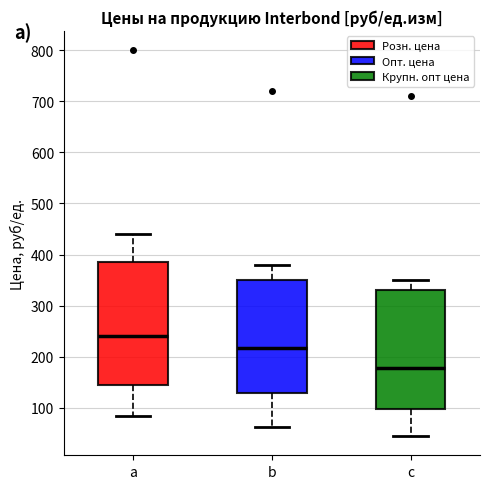

Reading left to right, transcribe this box plot: for each box, give where its median line is, the range the box spans, and where its two whiskers end, as read against the y-axis. The values are not printed on the chart, so give them approximately, as read against the axis.

a: median 240, box 150 to 390, whiskers 90 to 440
b: median 220, box 130 to 350, whiskers 60 to 380
c: median 180, box 100 to 330, whiskers 50 to 350